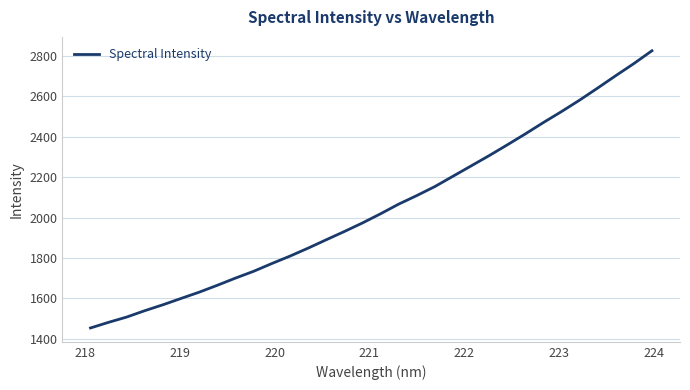

What is the greatest value displayed?

2825.0